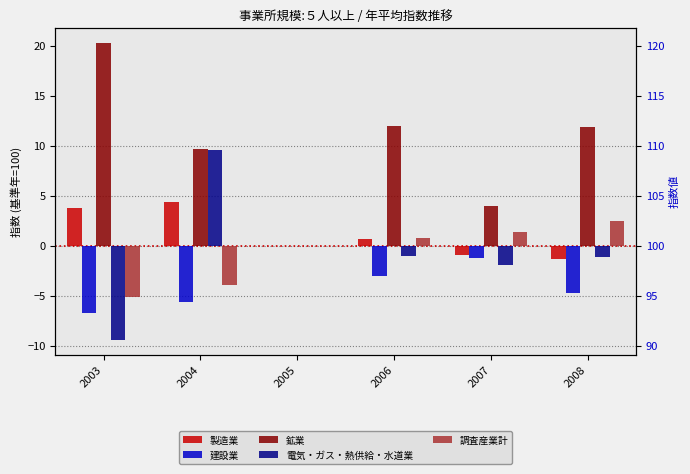

What is the value of the 電気・ガス・熱供給・水道業 bar at the 6th from the left?

-1.1